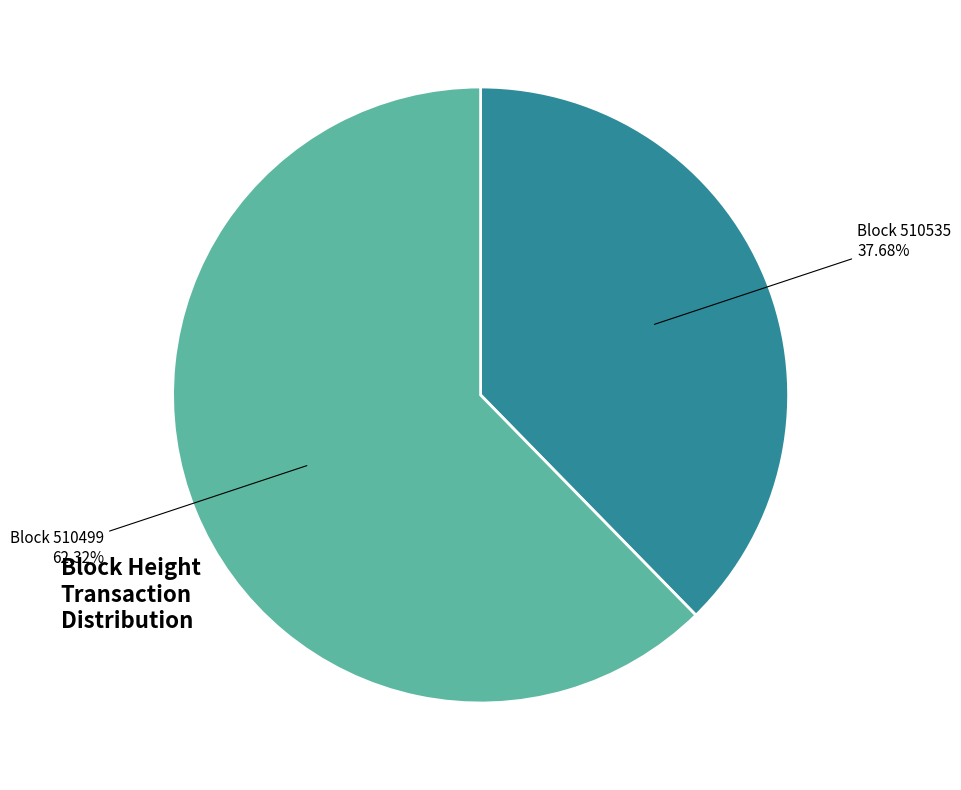

Is there a majority slice in this chart?

Yes